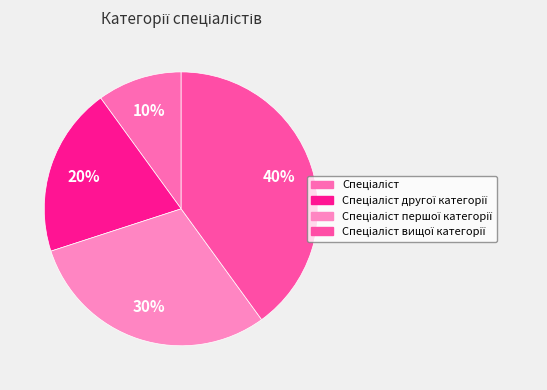

To the nearest percent, what percentage of the pie is Спеціаліст першої категорії?

30%